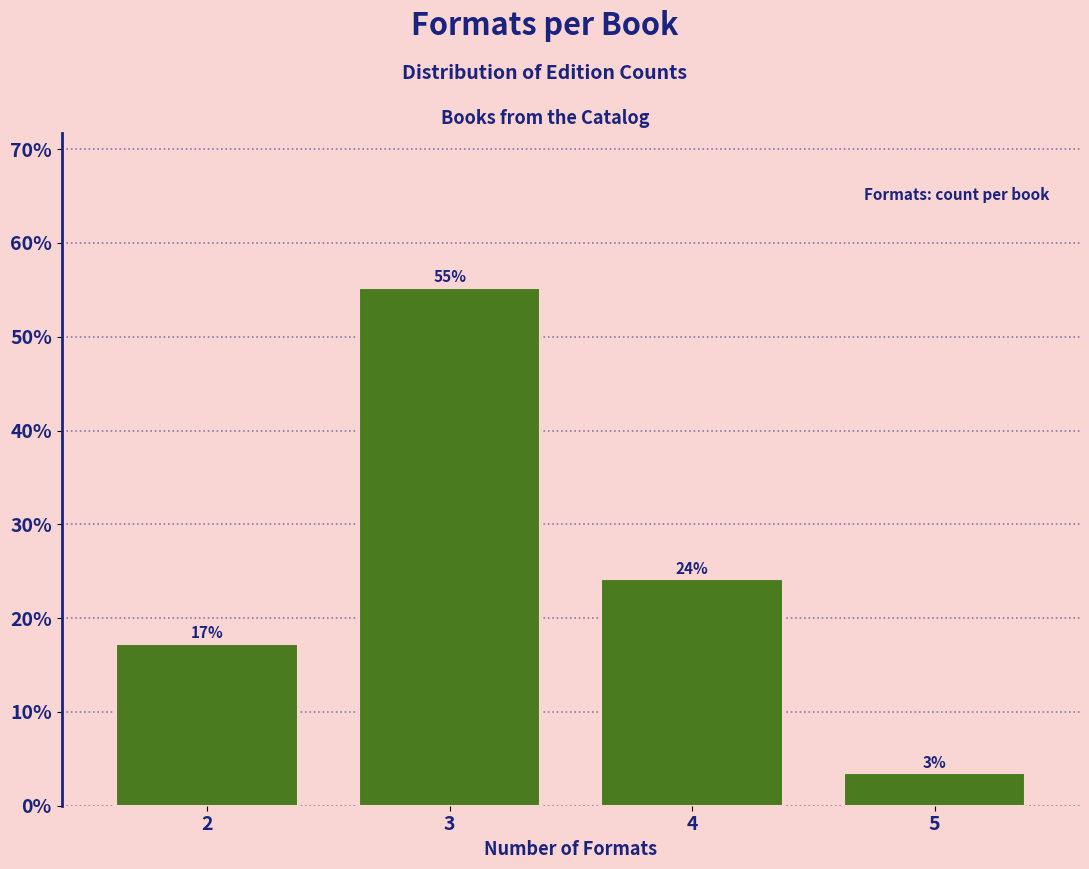

Does the chart contain any negative values?

No